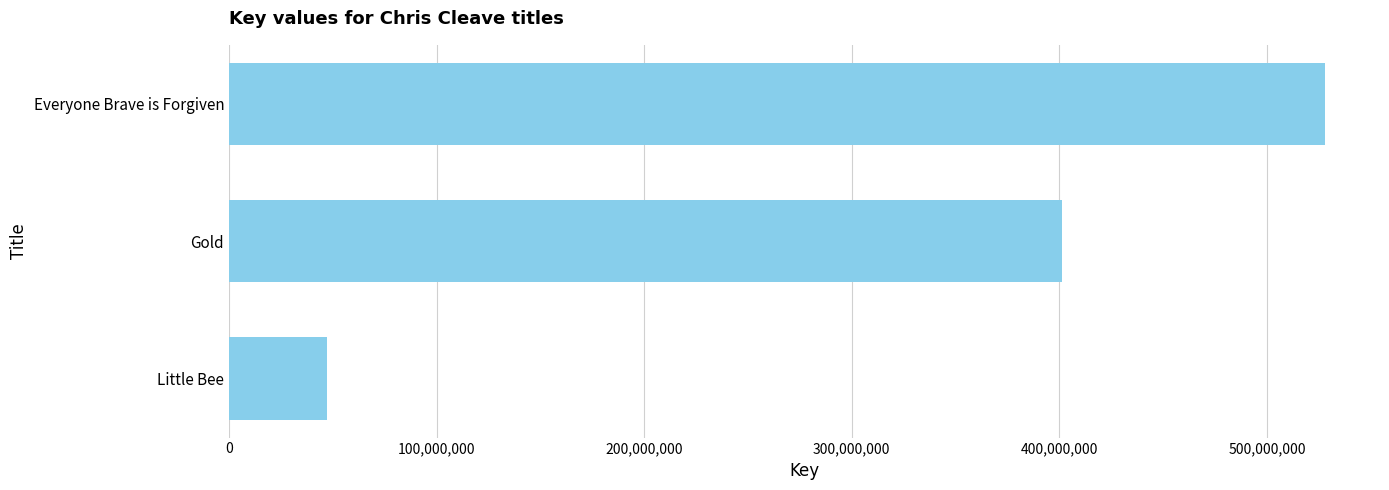

What is the difference between the maximum and minimum values?

480680022